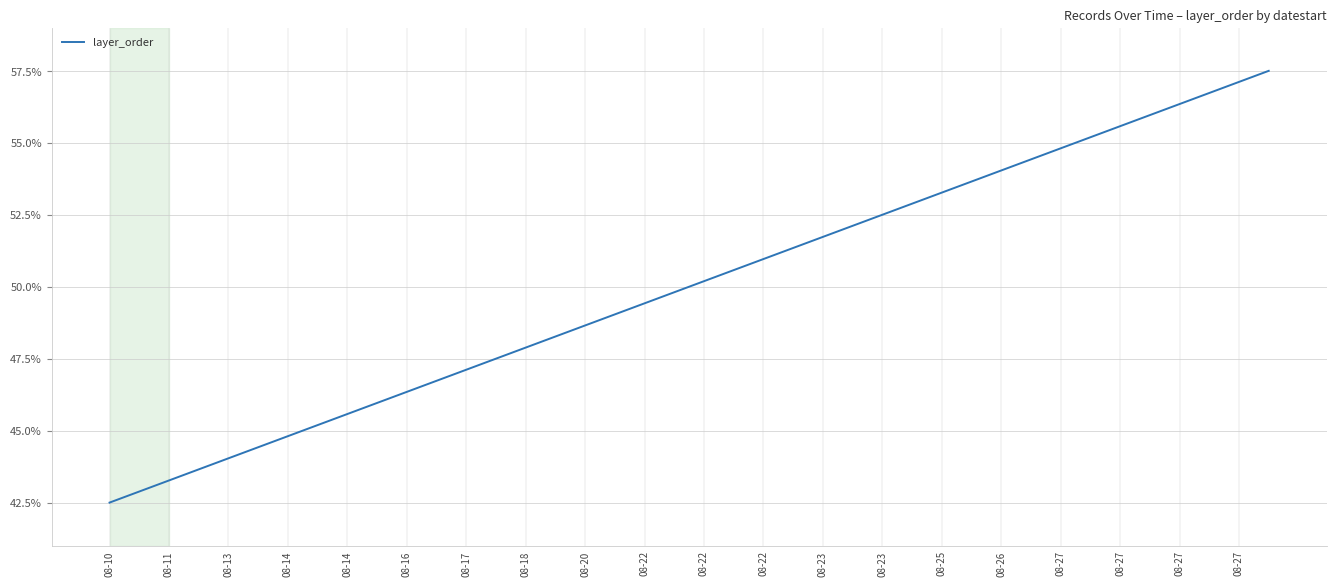

Is this an area chart (filled region under the line)?

No